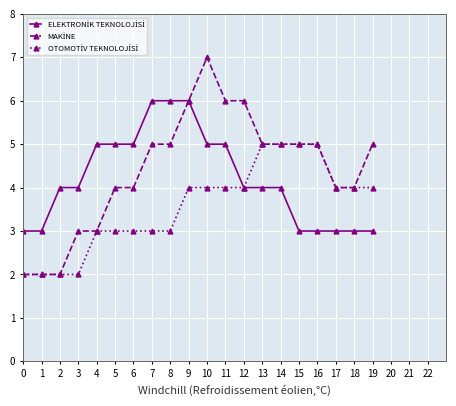

What is the greatest value displayed?

7